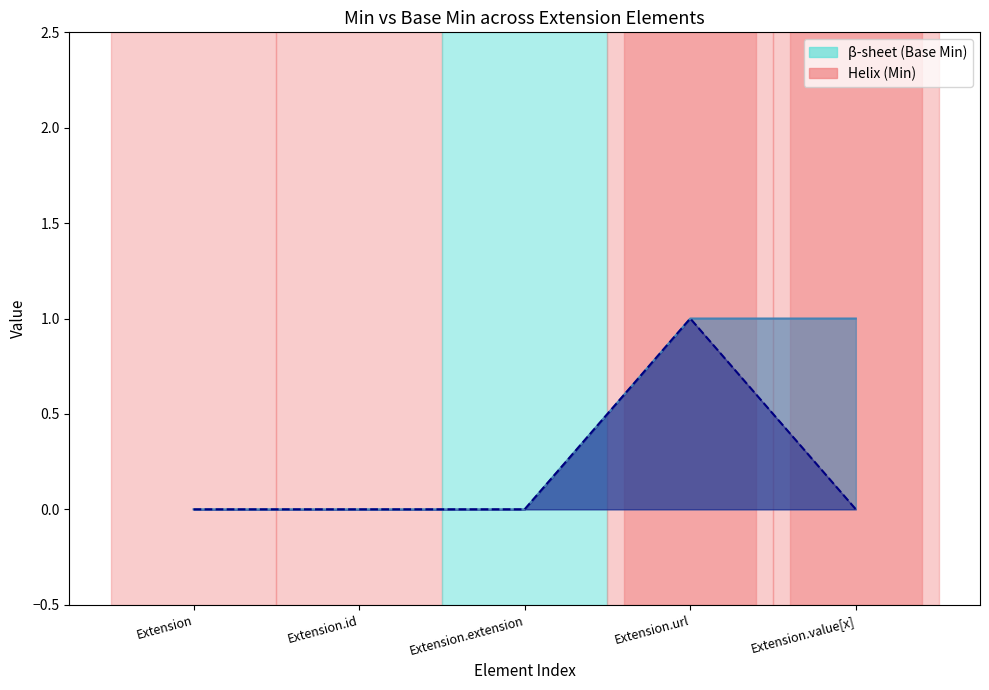

Where is Min line nearest to the value 0?

Extension